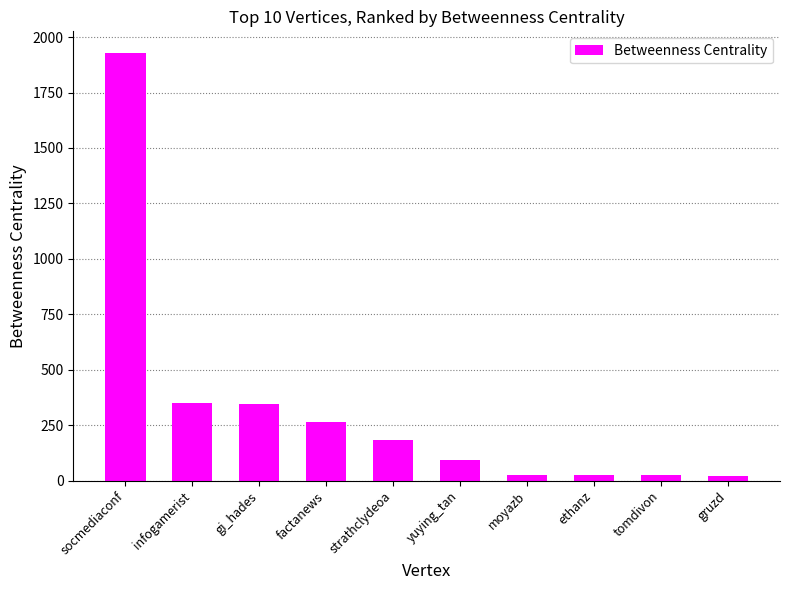

The value at socmediaconf is 1929.5. True or false?

True